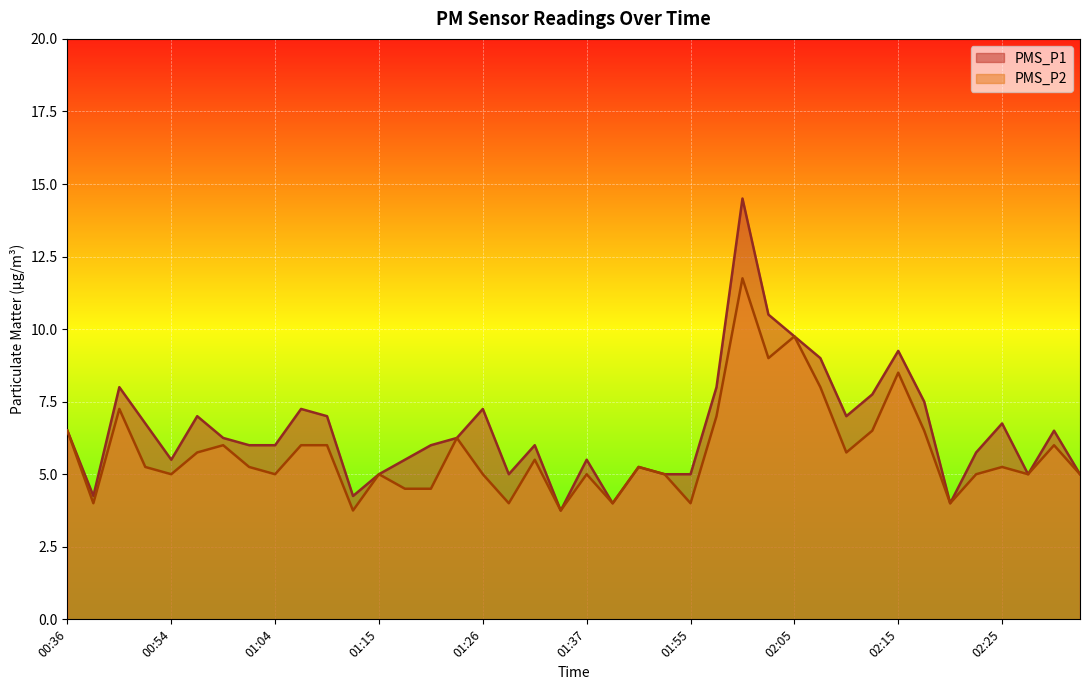

Reading left to right, transcribe all the data shown in this chart.

PMS_P1: 6.5	4.2	8.0	6.8	5.5	7.0	6.2	6.0	6.0	7.2	7.0	4.2	5.0	5.5	6.0	6.2	7.2	5.0	6.0	3.8	5.5	4.0	5.2	5.0	5.0	8.0	14.5	10.5	9.8	9.0	7.0	7.8	9.2	7.5	4.0	5.8	6.8	5.0	6.5	5.0
PMS_P2: 6.5	4.0	7.2	5.2	5.0	5.8	6.0	5.2	5.0	6.0	6.0	3.8	5.0	4.5	4.5	6.2	5.0	4.0	5.5	3.8	5.0	4.0	5.2	5.0	4.0	7.0	11.8	9.0	9.8	8.0	5.8	6.5	8.5	6.5	4.0	5.0	5.2	5.0	6.0	5.0